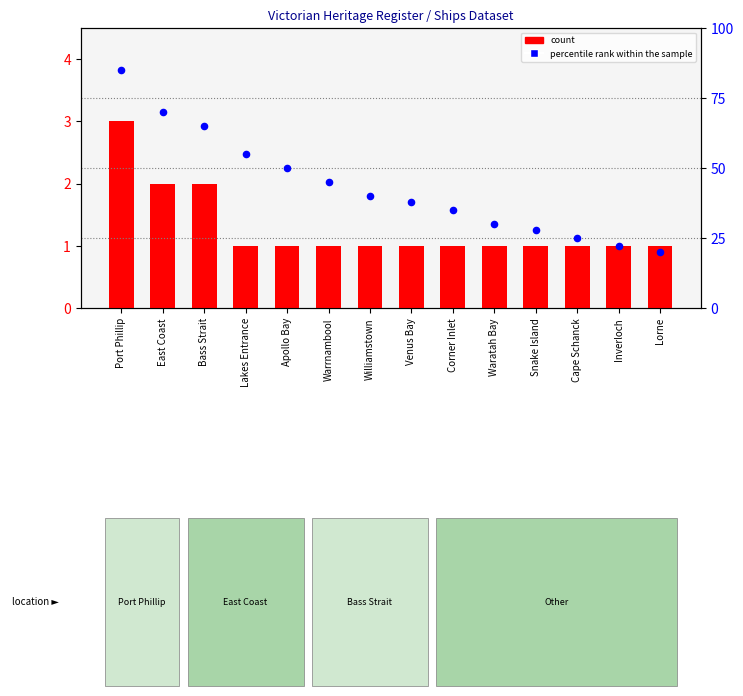

At which category is the sum across all series the highest?

Port Phillip